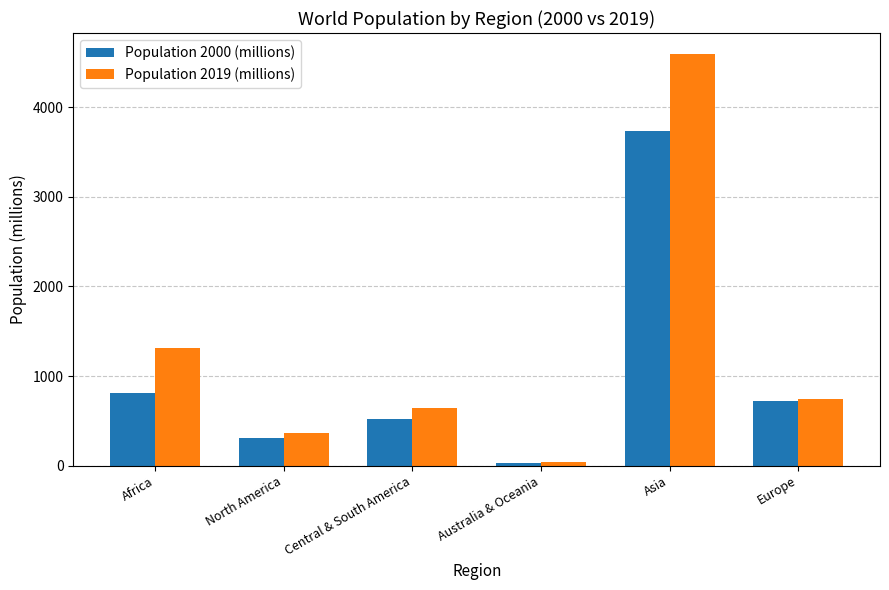

How many values in the Population 2019 (millions) series exceed 747?

3